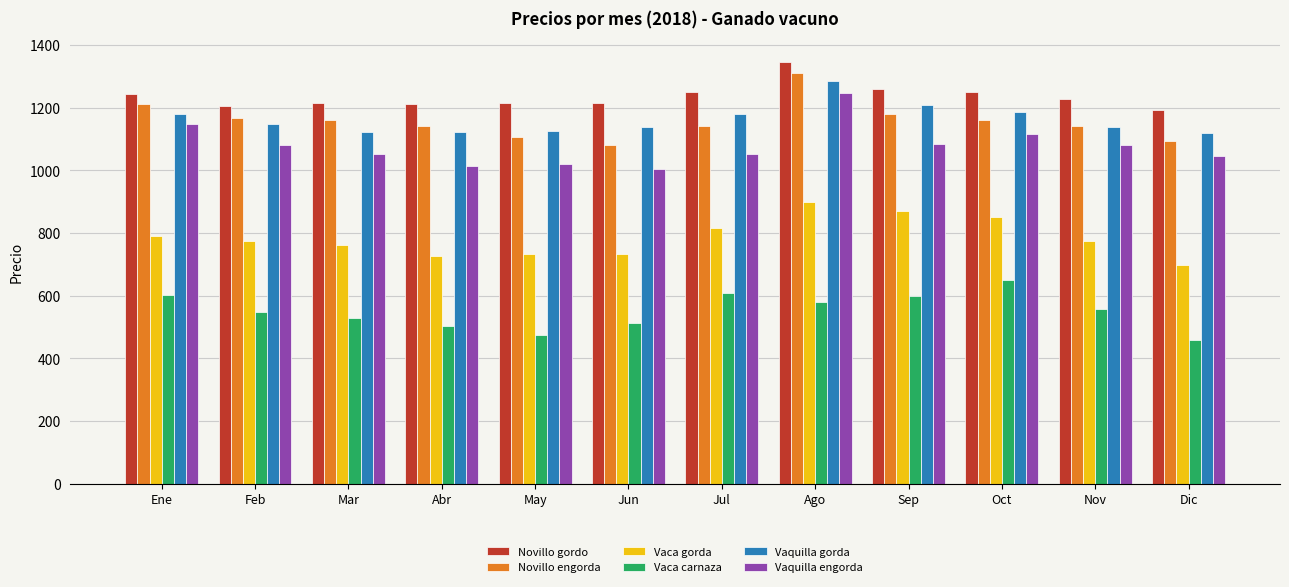

At which category is the sum across all series the highest?

Ago